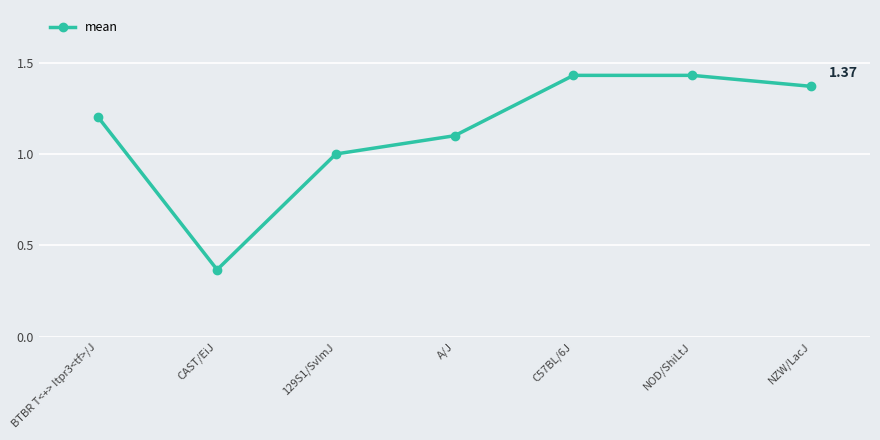

How many series are shown in this chart?

1